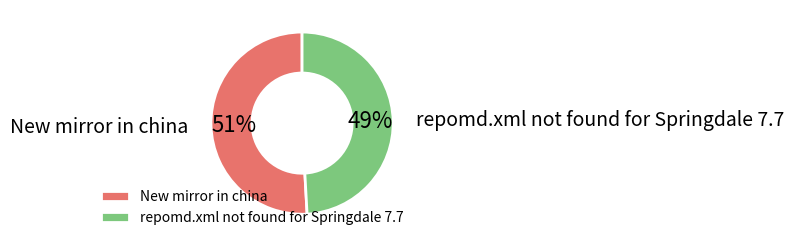

True or false: New mirror in china accounts for 51% of the total.

True